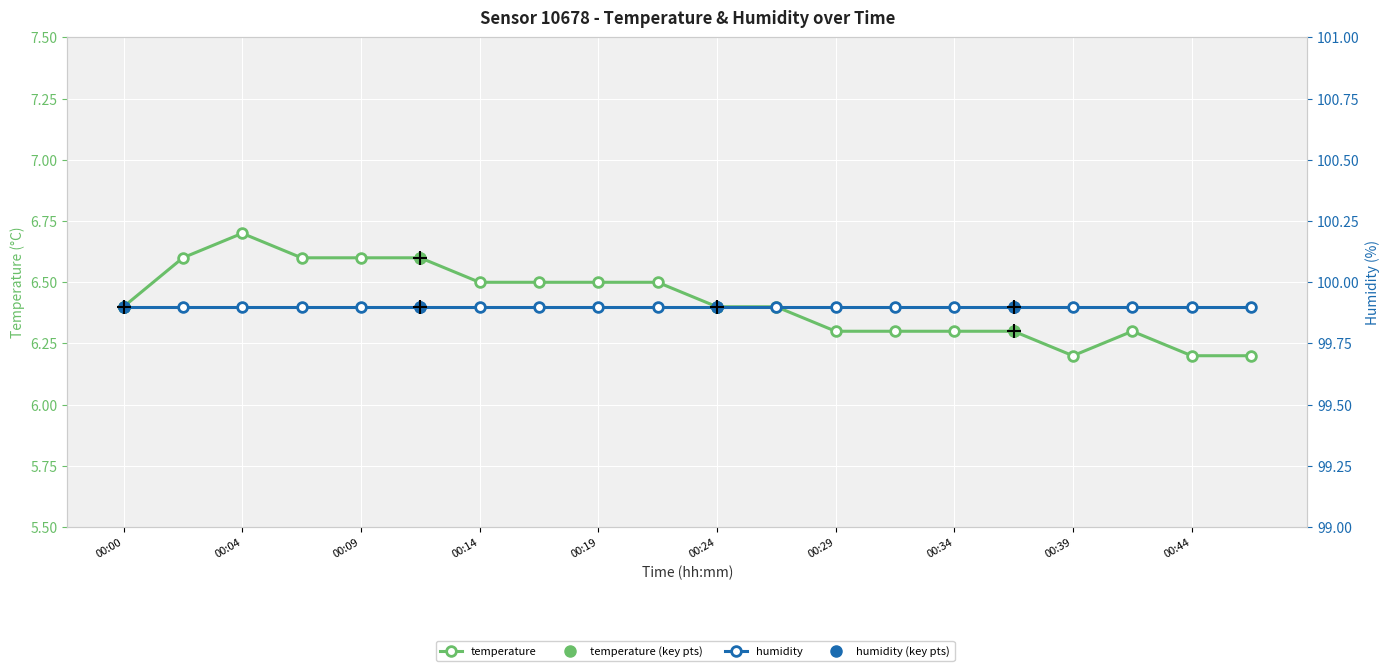

What is the value of the 13th point from the left?

6.3